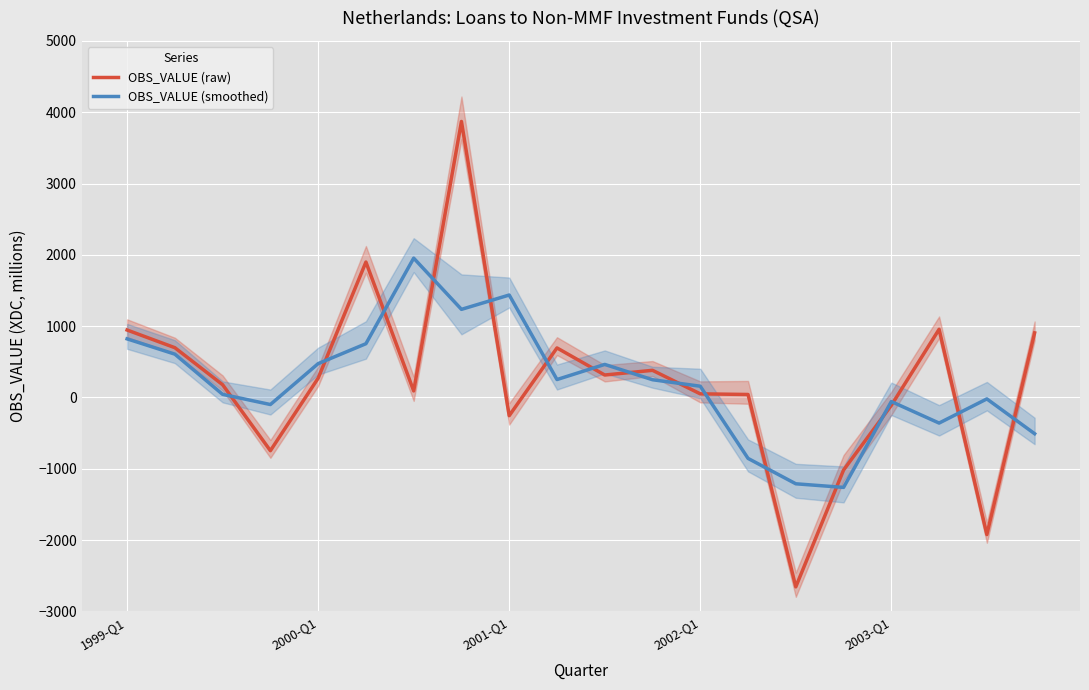

True or false: OBS_VALUE (smoothed) has a value of -508.0 at 19.

True